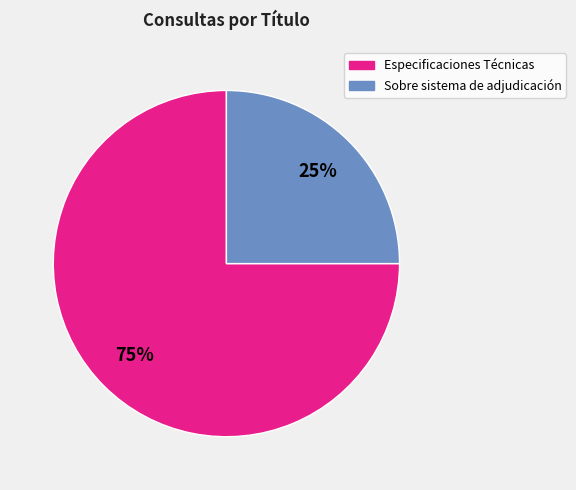

Is there any slice that represents more than half of the pie?

Yes